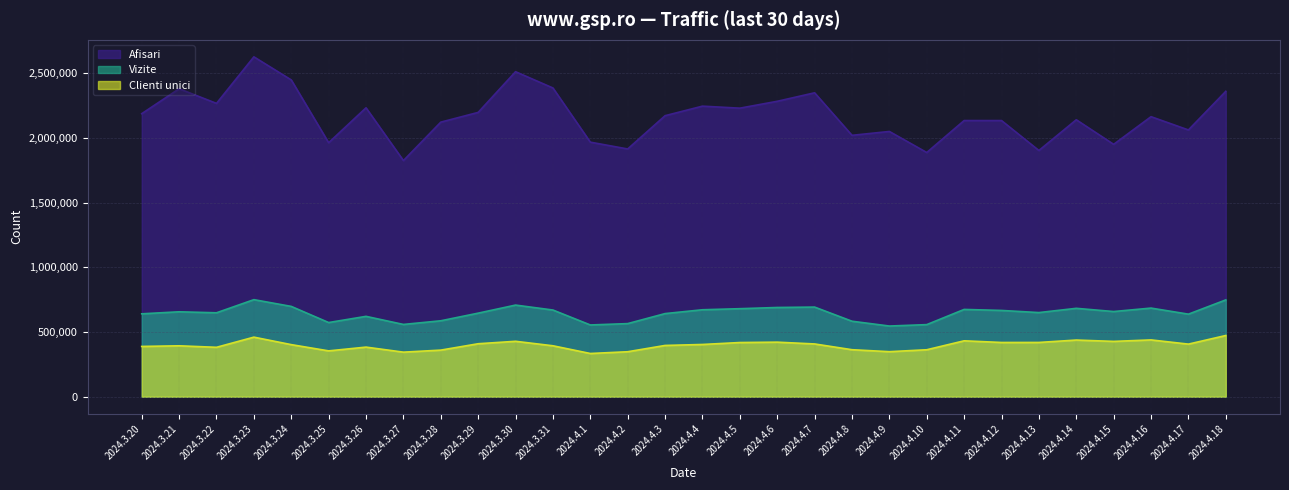

At how many categories does at least one series exceed 1026432?

30